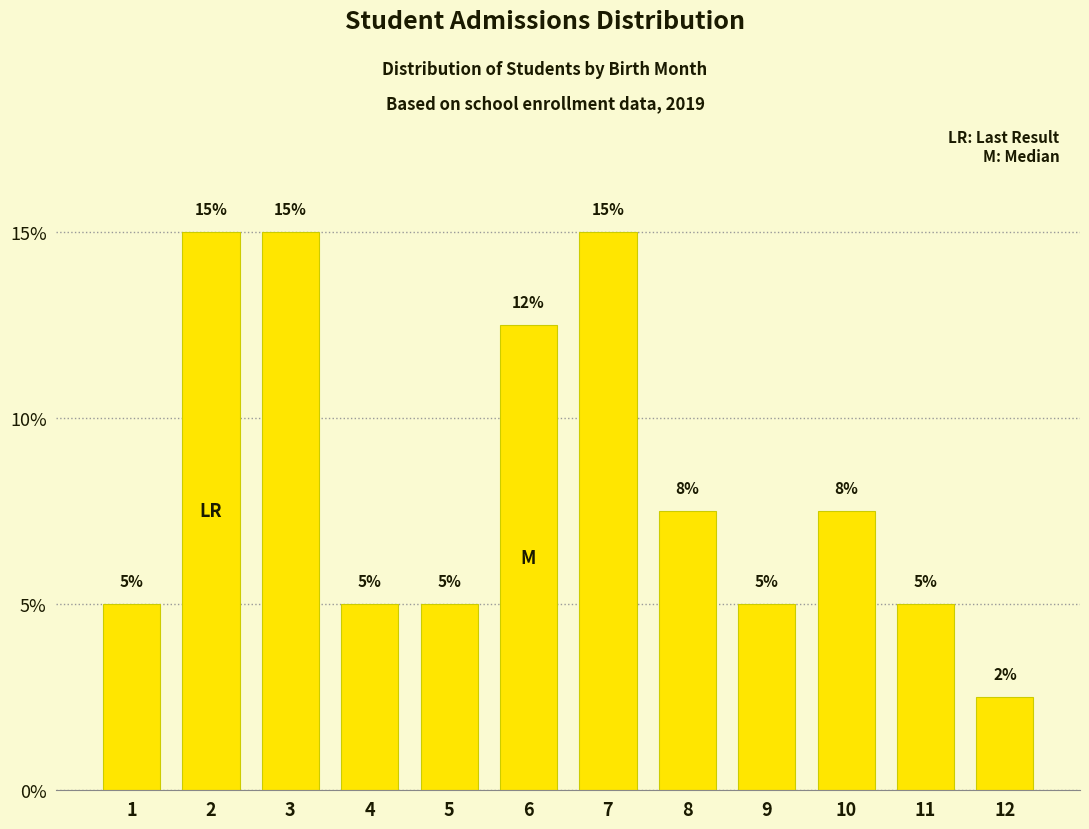

True or false: the data shows 7.5 at 1.

False